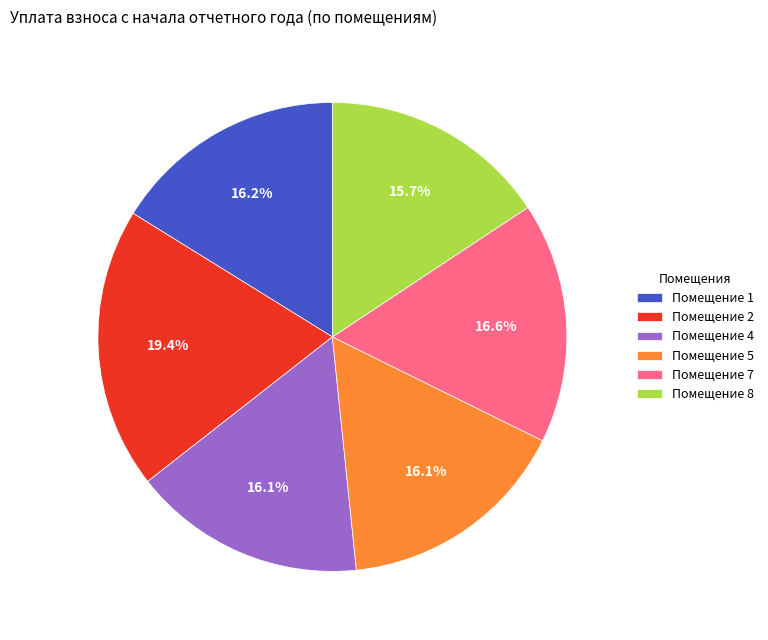

Does Помещение 7 account for over 50% of the chart?

No